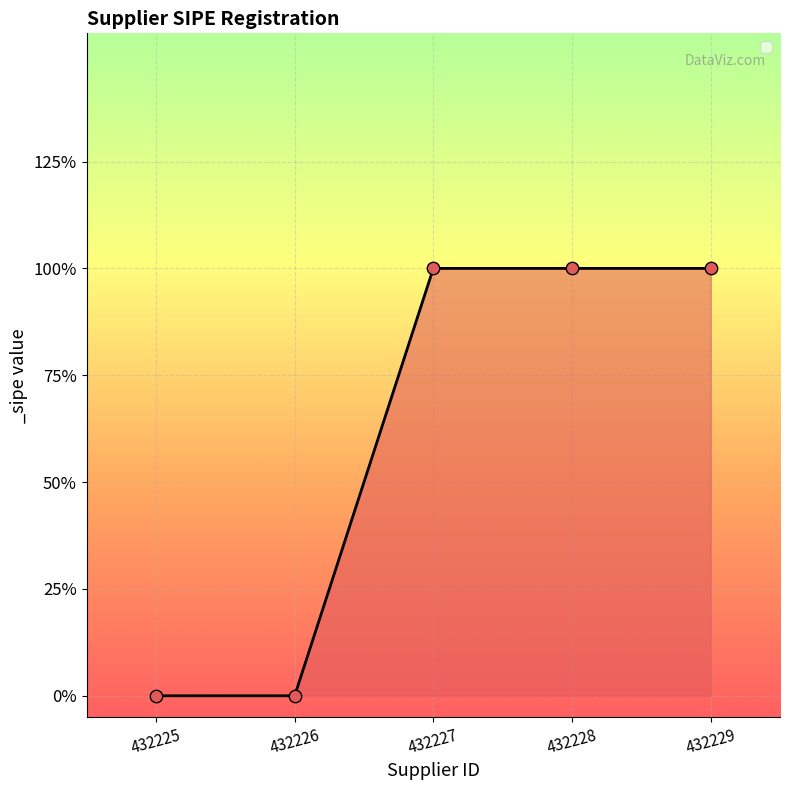

Between 432226 and 432228, which is larger?

432228